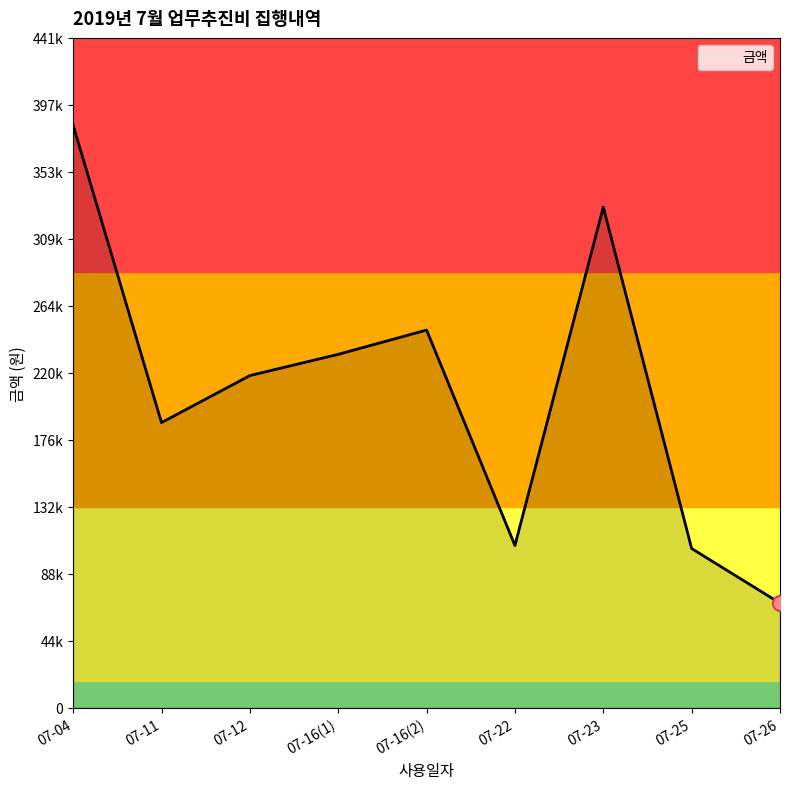

Approximately how many times larger is the value at 07-04 compared to 07-22?

3.6